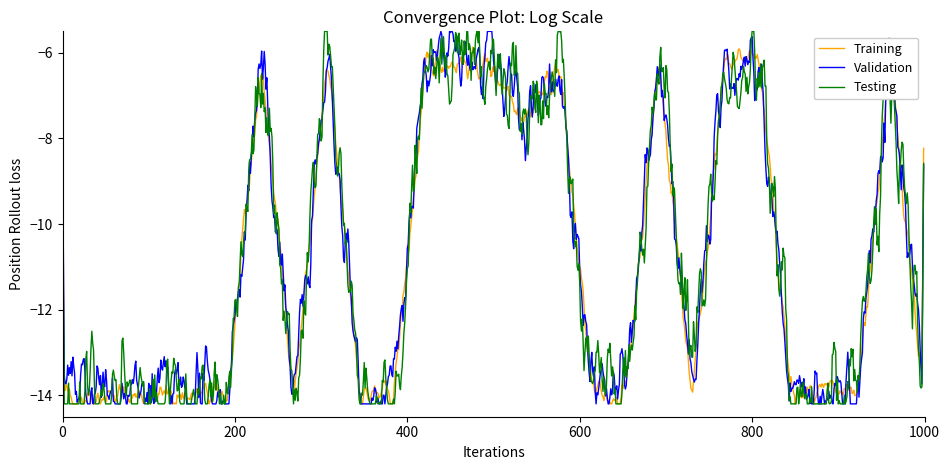

What is the lowest value of the Validation series?

-14.2